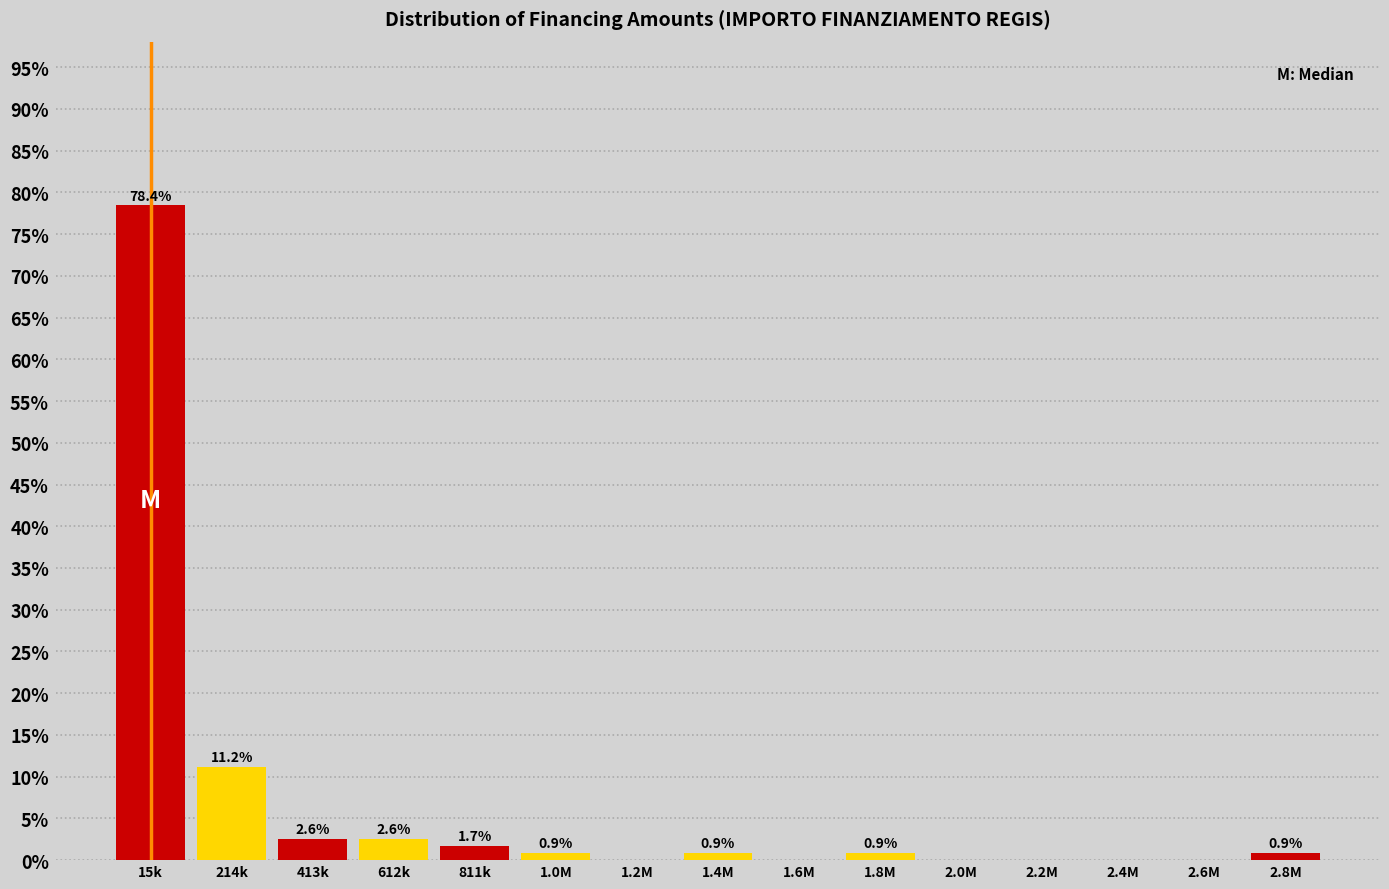

Reading left to right, transcribe all the data shown in this chart.

15k=78.4	214k=11.2	413k=2.6	612k=2.6	811k=1.7	1.0M=0.9	1.2M=0.0	1.4M=0.9	1.6M=0.0	1.8M=0.9	2.0M=0.0	2.2M=0.0	2.4M=0.0	2.6M=0.0	2.8M=0.9